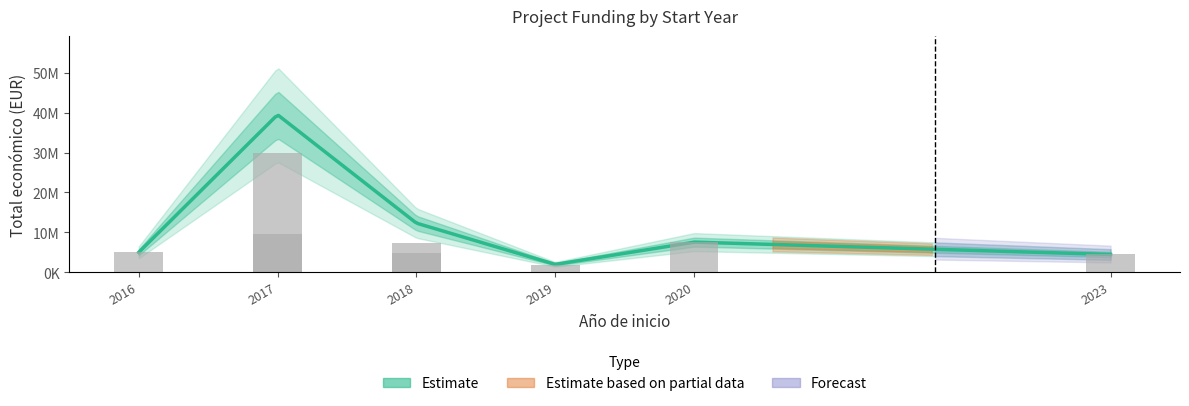

Which has a higher value, 2023 or 2018?

2018